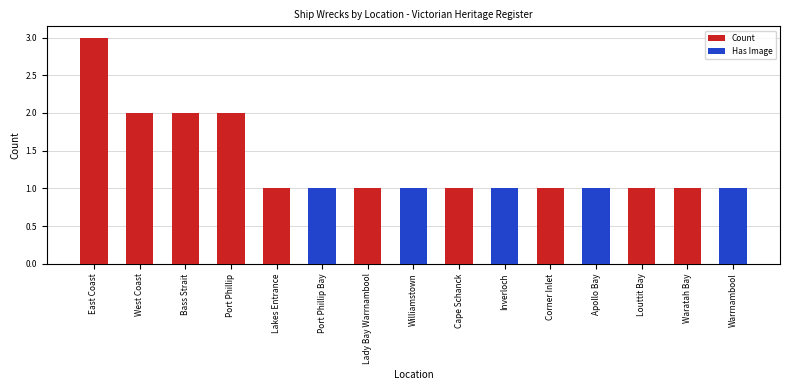

How many groups of bars are there?

15